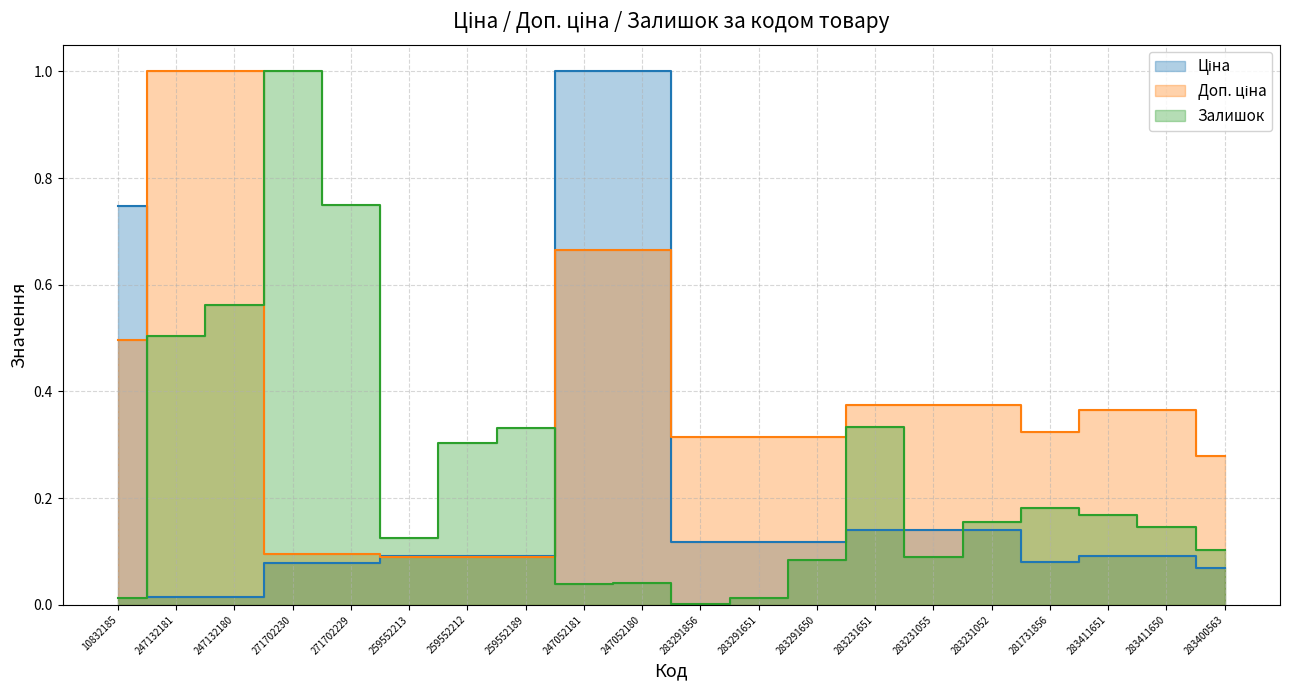

What value does the Доп. ціна series have at 10832185?

0.5